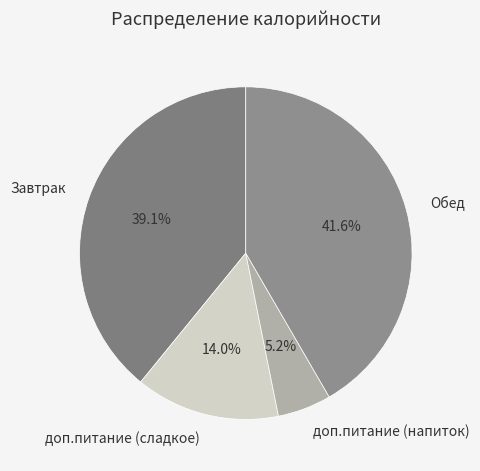

The Обед slice represents 42% of the pie. True or false?

True